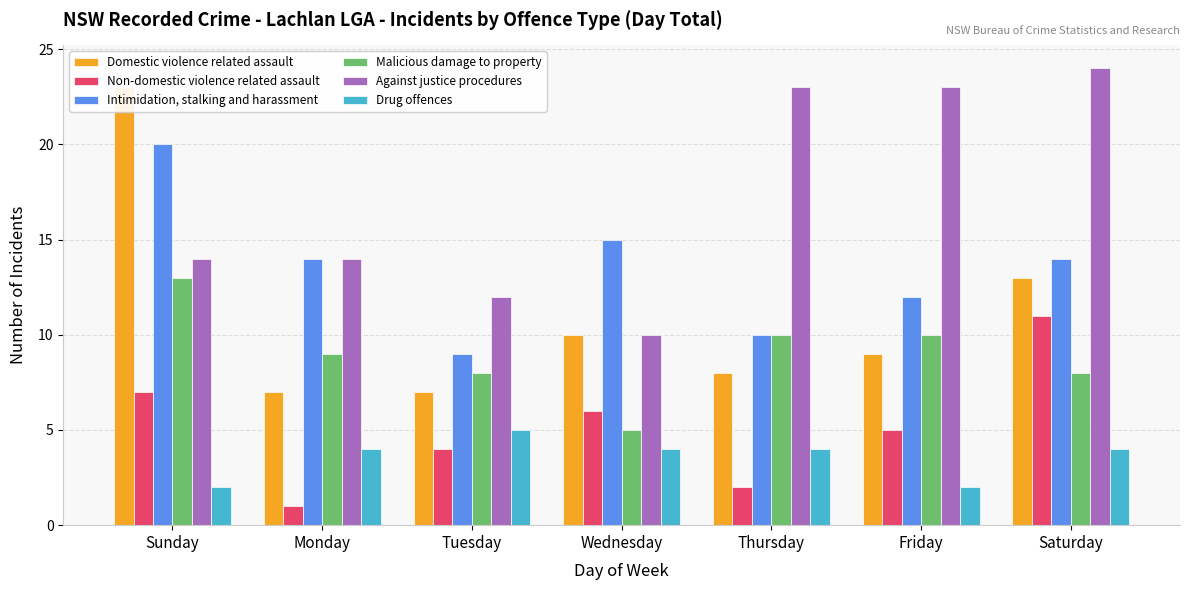

Which series changed the most between Sunday and Saturday?

Domestic violence related assault